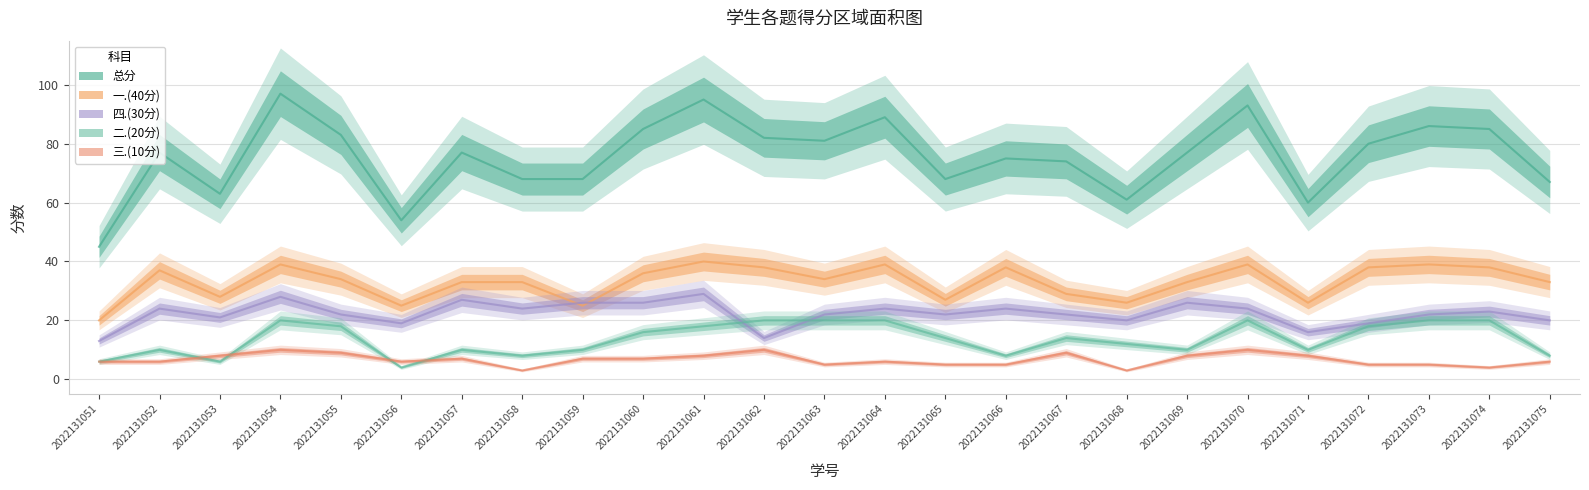

Reading left to right, extract all data points from this chart.

总分: 45	77	63	97	83	54	77	68	68	85	95	82	81	89	68	75	74	61	77	93	60	80	86	85	67
一.(40分): 20	37	28	39	34	25	33	33	25	36	40	38	34	39	27	38	29	26	33	39	26	38	39	38	33
四.(30分): 13	24	21	28	22	19	27	24	26	26	29	14	22	24	22	24	22	20	26	24	16	19	22	23	20
二.(20分): 6	10	6	20	18	4	10	8	10	16	18	20	20	20	14	8	14	12	10	20	10	18	20	20	8
三.(10分): 6	6	8	10	9	6	7	3	7	7	8	10	5	6	5	5	9	3	8	10	8	5	5	4	6